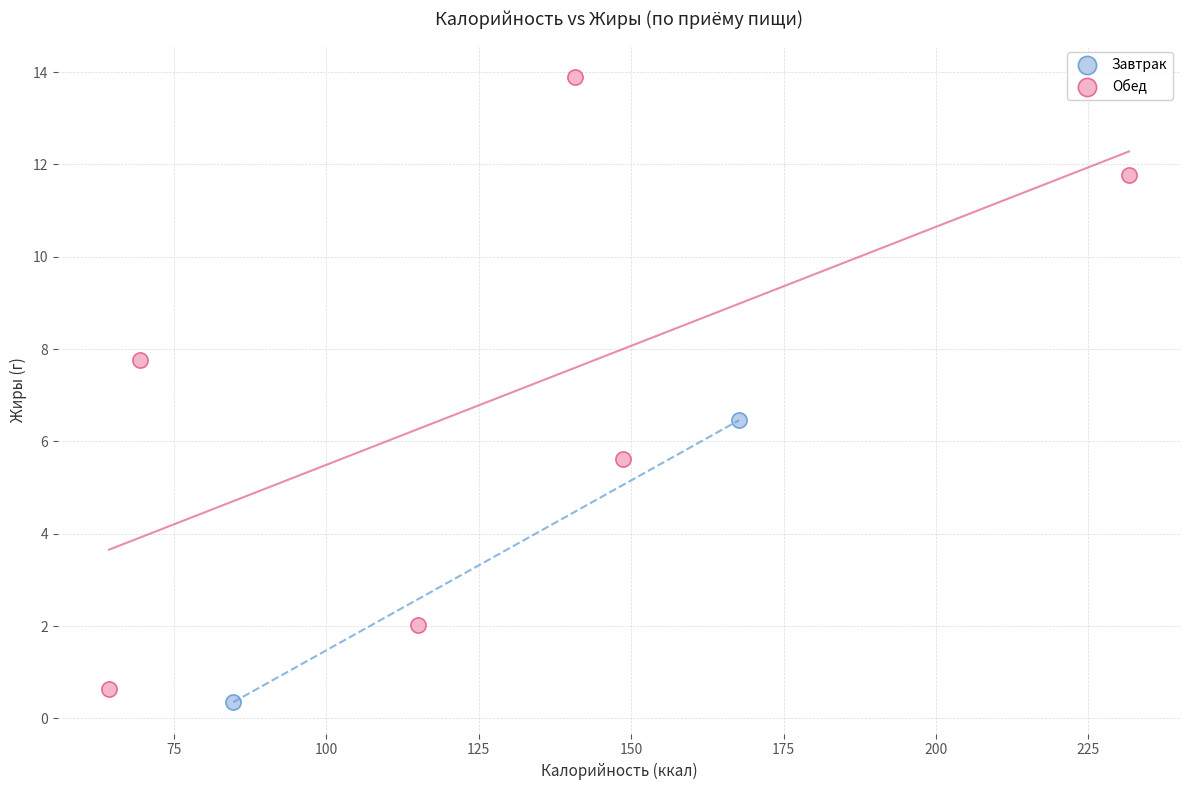

What are all the series names shown in the legend?

Завтрак, Обед